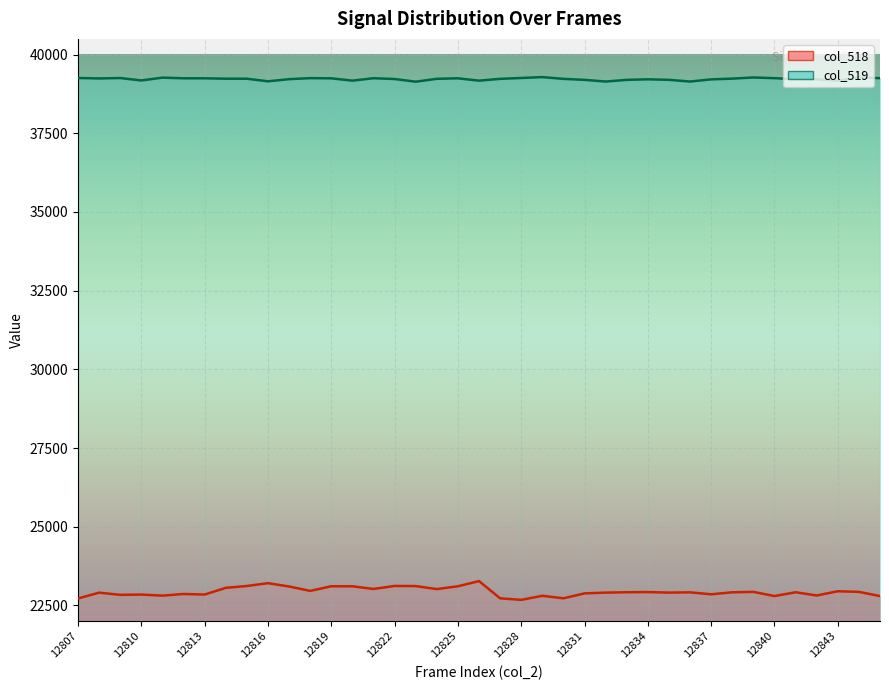

What position from the left is 12813?

7